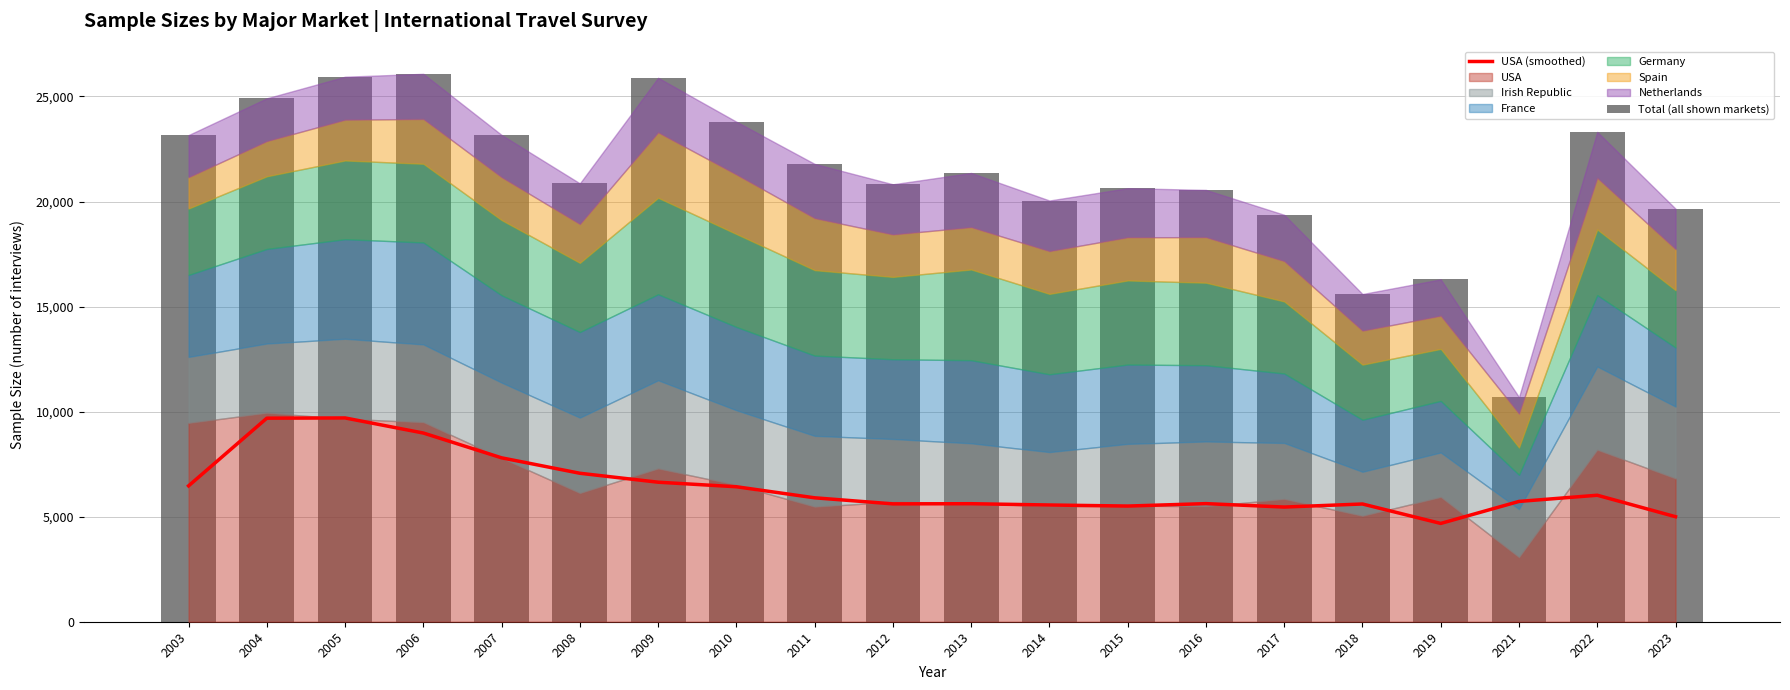

Reading left to right, extract all data points from this chart.

USA (smoothed): 2003=6467.0	2004=9688.0	2005=9699.0	2006=8981.3	2007=7800.7	2008=7066.3	2009=6640.7	2010=6424.3	2011=5898.0	2012=5610.0	2013=5617.3	2014=5556.0	2015=5506.0	2016=5621.3	2017=5458.3	2018=5603.7	2019=4678.7	2021=5726.0	2022=6020.3	2023=4998.7
Total (all shown markets): 2003=23163.0	2004=24913.0	2005=25941.0	2006=26077.0	2007=23169.0	2008=20864.0	2009=25888.0	2010=23799.0	2011=21791.0	2012=20820.0	2013=21359.0	2014=20048.0	2015=20634.0	2016=20553.0	2017=19368.0	2018=15597.0	2019=16295.0	2021=10690.0	2022=23315.0	2023=19660.0